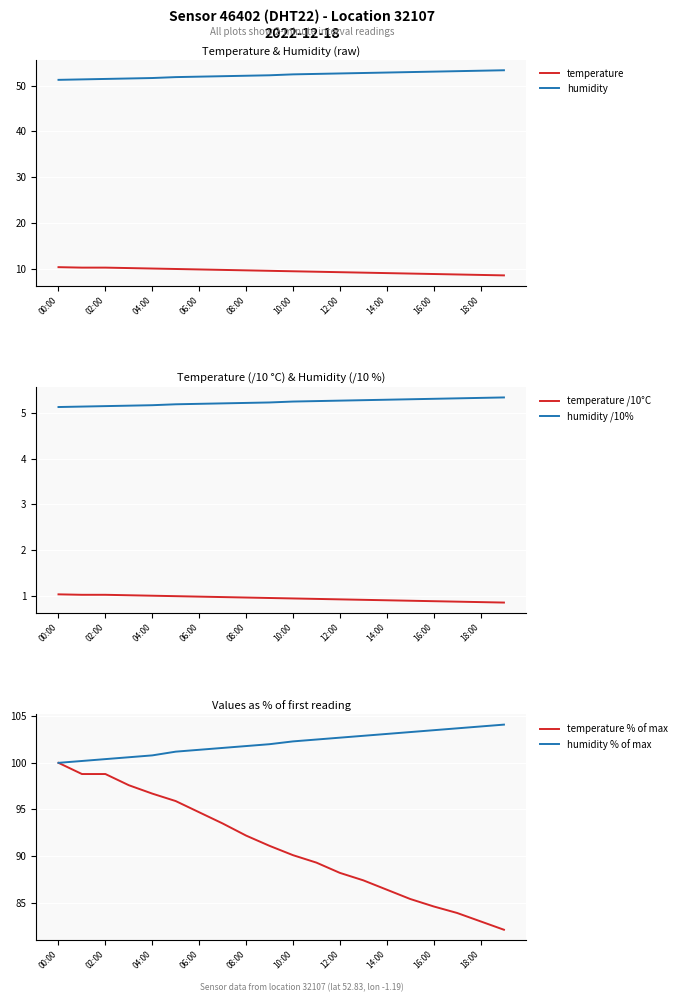

True or false: temperature has a value of 13.5 at 06:00.

False